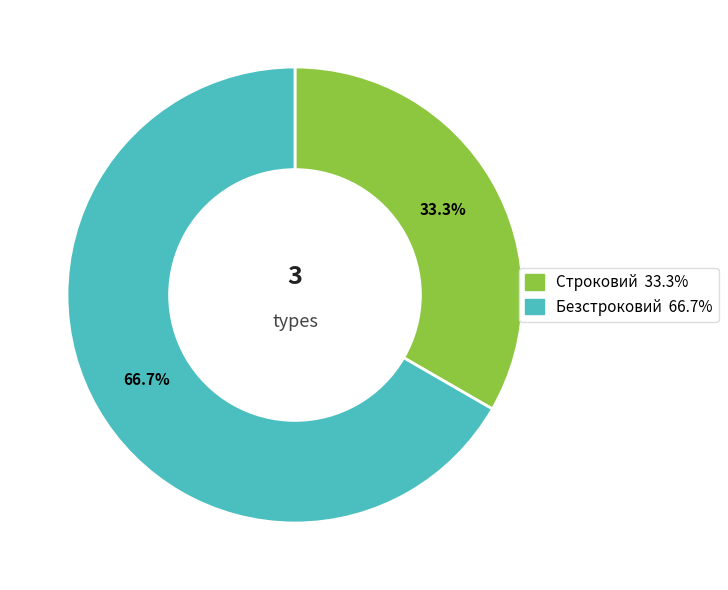

To the nearest percent, what is the difference between the Строковий and Безстроковий slice percentages?

33%